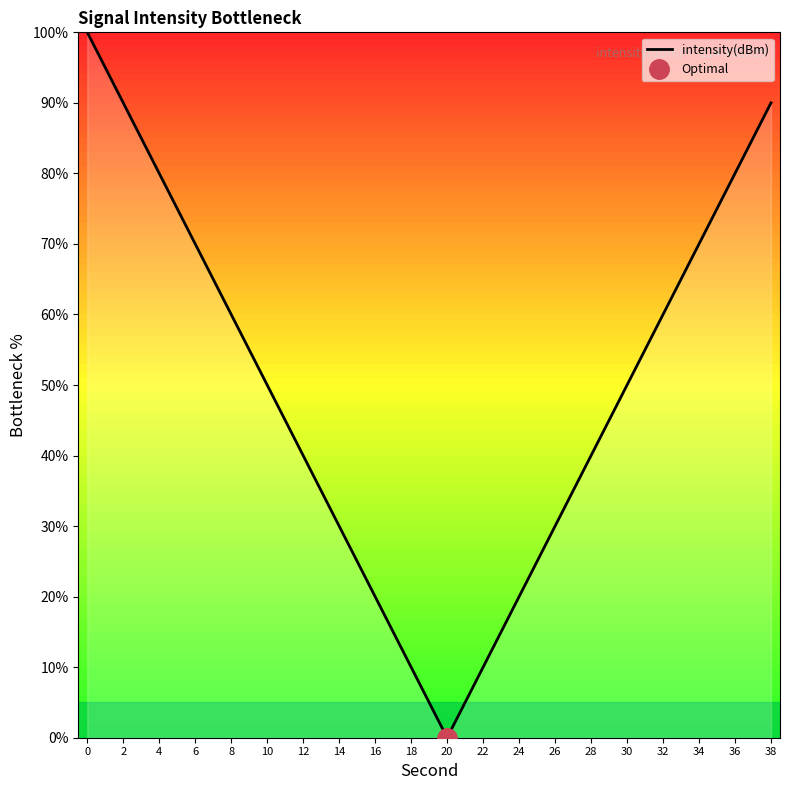

At which label is the value closest to 50?

10